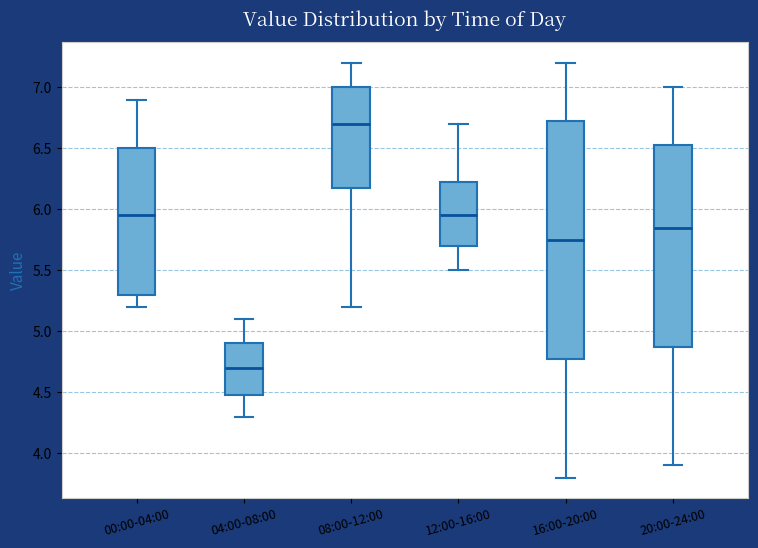

Reading left to right, transcribe this box plot: for each box, give where its median line is, the range the box spans, and where its two whiskers end, as read against the y-axis. The values are not printed on the chart, so give them approximately, as read against the axis.

00:00-04:00: median 5.95, box 5.30 to 6.50, whiskers 5.20 to 6.90
04:00-08:00: median 4.70, box 4.50 to 4.90, whiskers 4.30 to 5.10
08:00-12:00: median 6.70, box 6.20 to 7.00, whiskers 5.20 to 7.20
12:00-16:00: median 5.95, box 5.70 to 6.25, whiskers 5.50 to 6.70
16:00-20:00: median 5.75, box 4.80 to 6.75, whiskers 3.80 to 7.20
20:00-24:00: median 5.85, box 4.90 to 6.55, whiskers 3.90 to 7.00